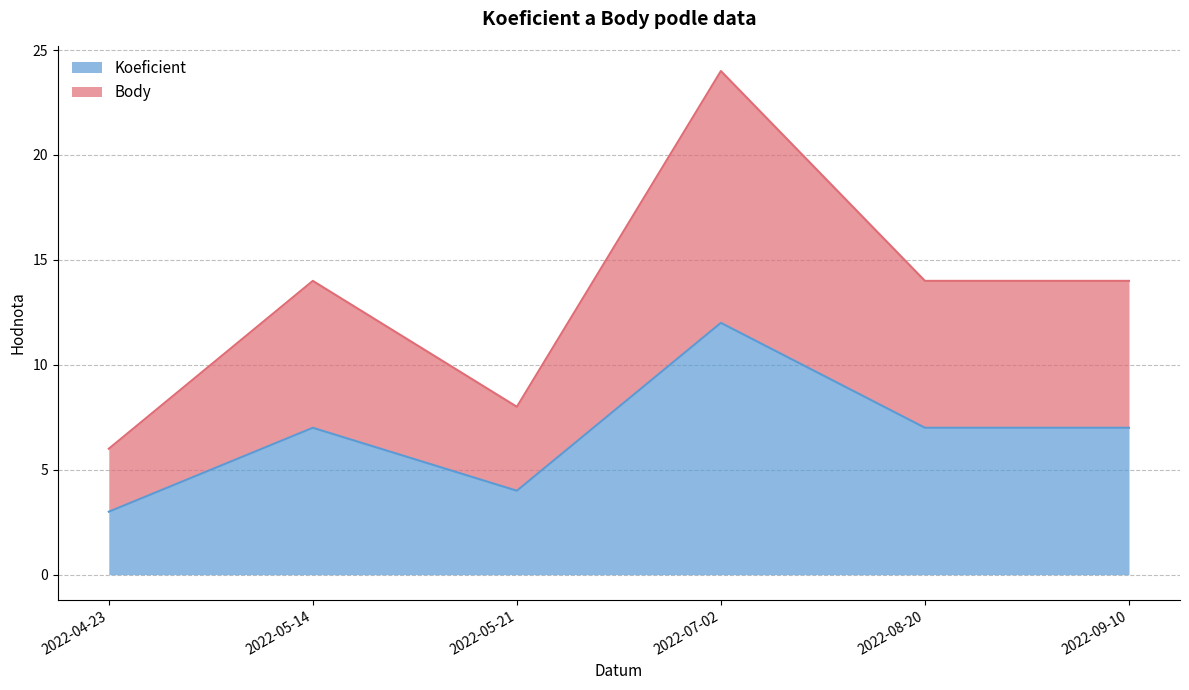

What is the difference between the second highest and minimum values in the Koeficient series?

4